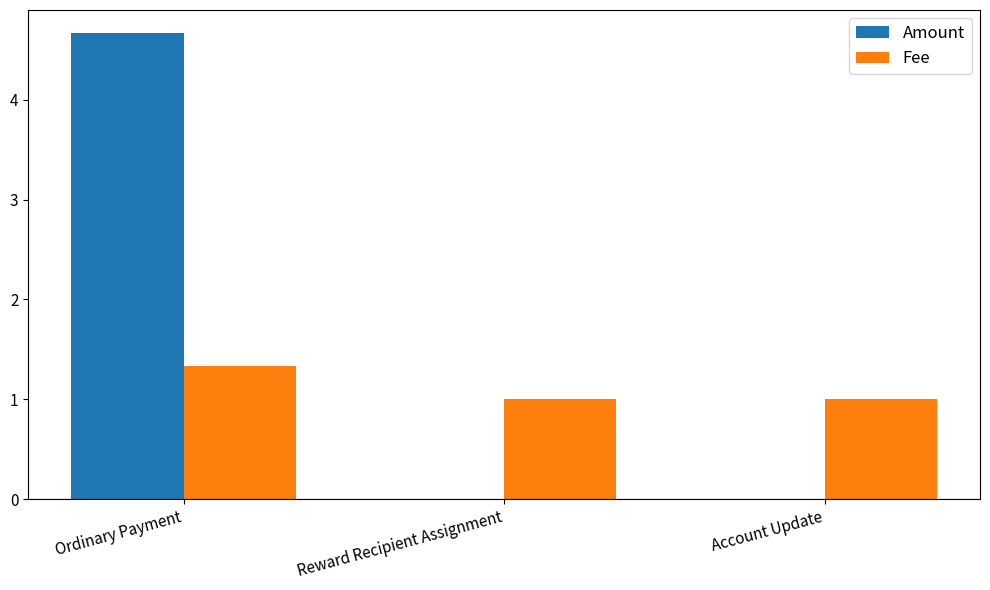

What is the highest value of the Amount series?

4.7